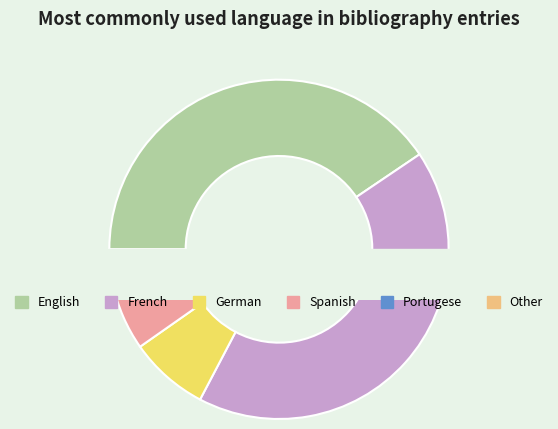

Which category accounts for the majority?

English